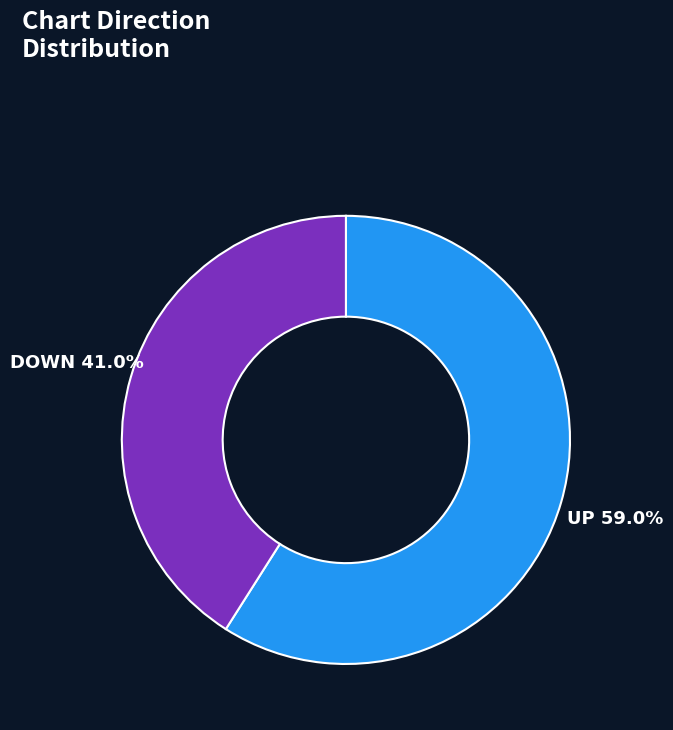

Does any single category account for the majority?

Yes